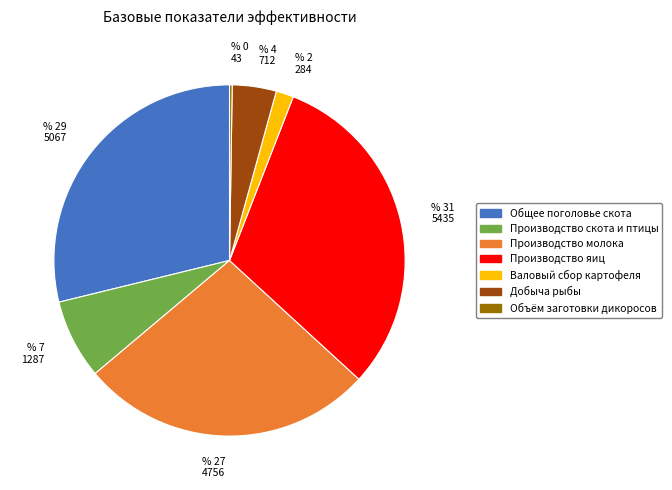

Which category has the biggest portion of the pie?

Производство яиц